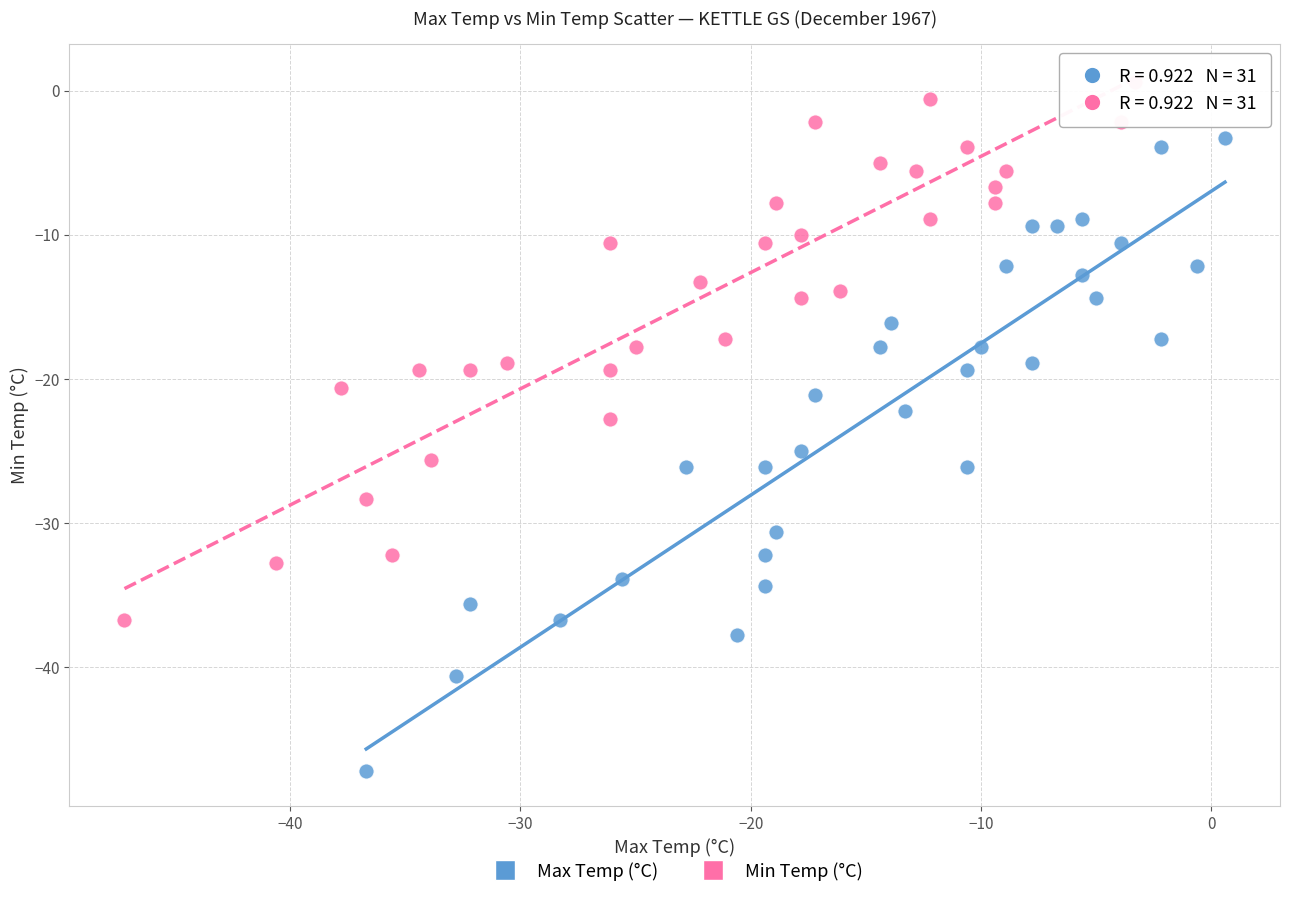

Which series contains the lowest Y value?

Max Temp (°C)